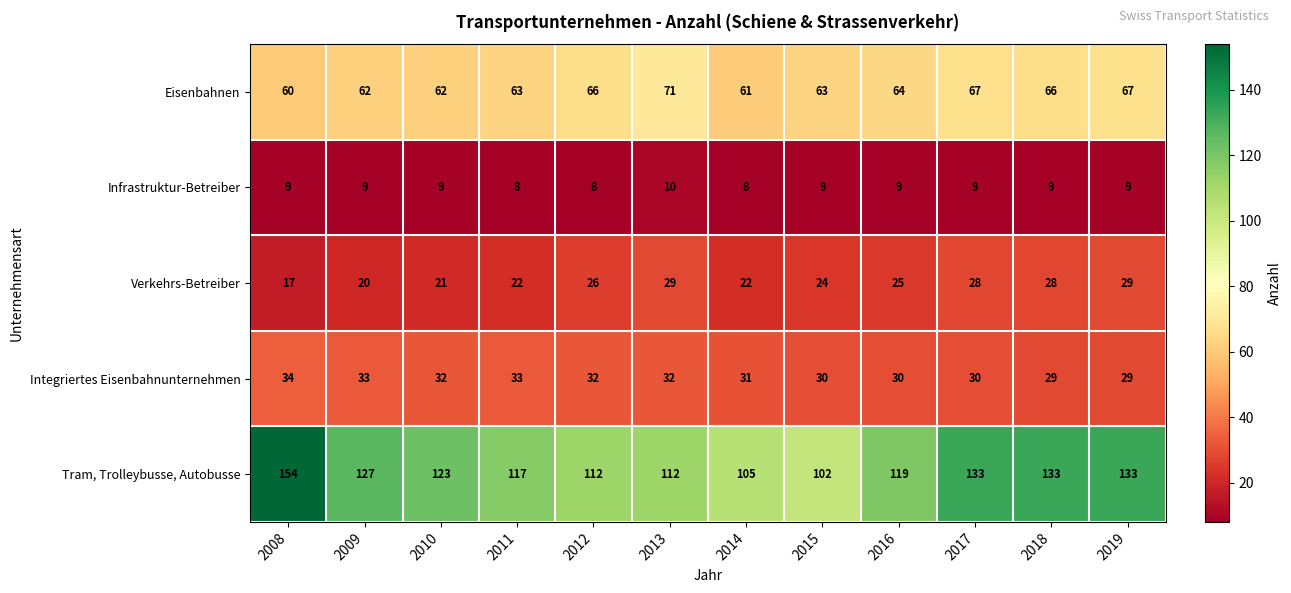

At how many categories does at least one series exceed 38?

12